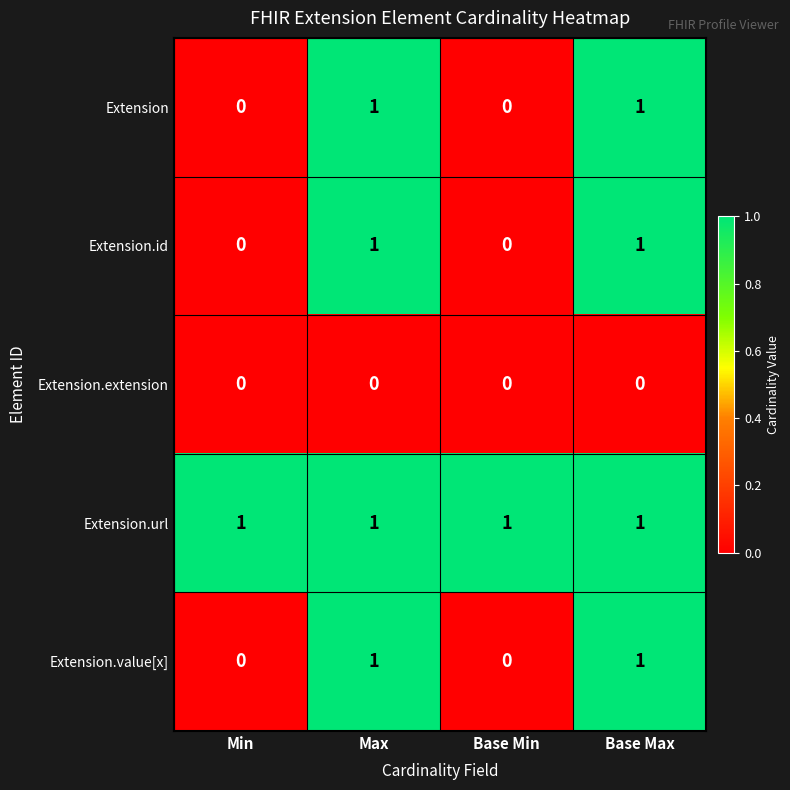

Reading left to right, list all the values displayed in this chart.

Extension: Min=0	Max=1	Base Min=0	Base Max=1
Extension.id: Min=0	Max=1	Base Min=0	Base Max=1
Extension.extension: Min=0	Max=0	Base Min=0	Base Max=0
Extension.url: Min=1	Max=1	Base Min=1	Base Max=1
Extension.value[x]: Min=0	Max=1	Base Min=0	Base Max=1